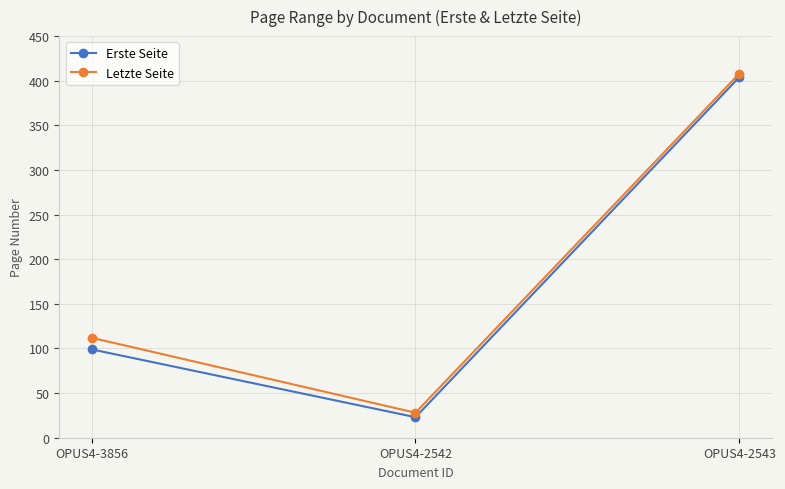

List the series in order of their overall mean, highest first.

Letzte Seite, Erste Seite